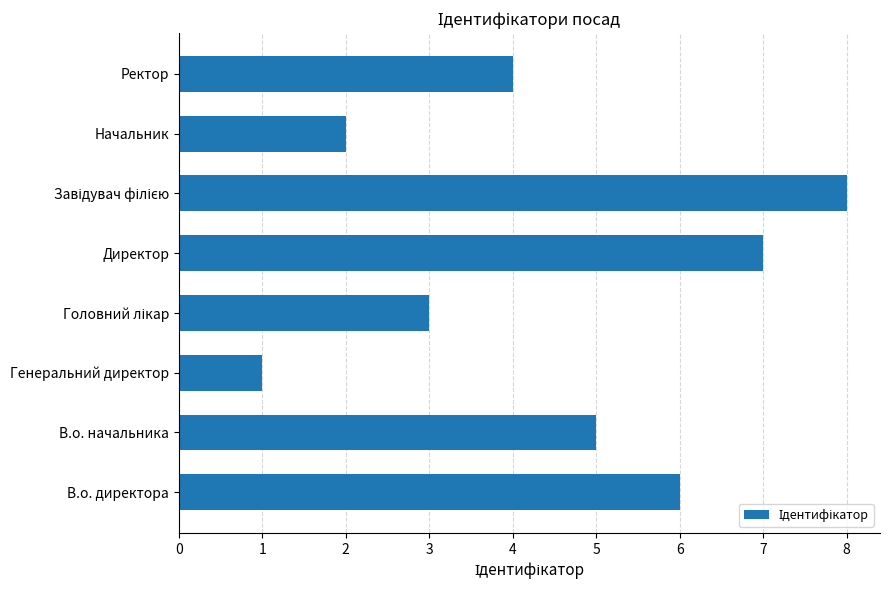

What value does the data have at Ректор?

4